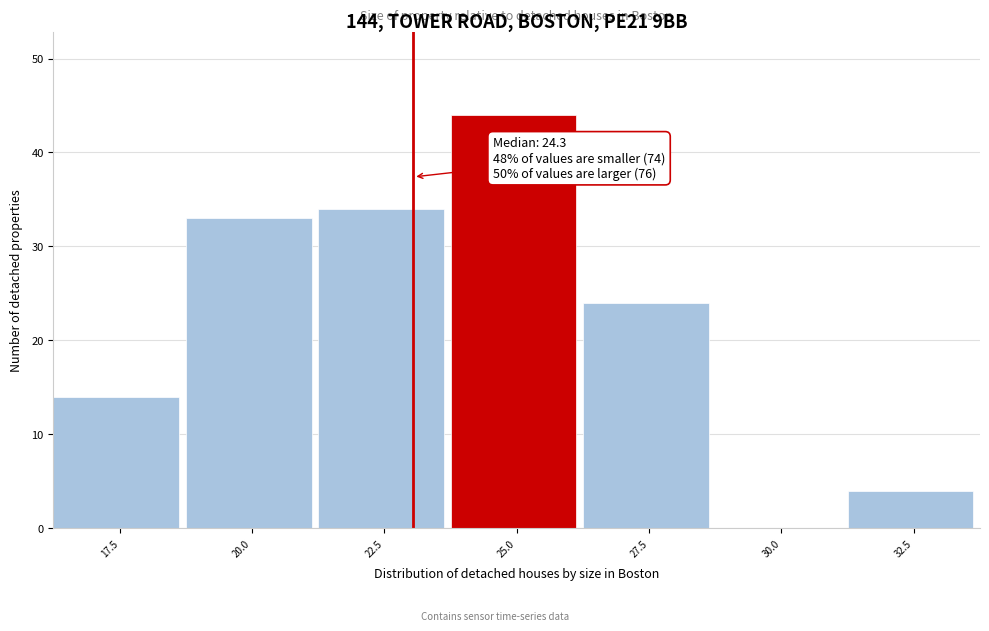

Reading left to right, extract all data points from this chart.

17.5=14	20.0=33	22.5=34	25.0=44	27.5=24	30.0=0	32.5=4